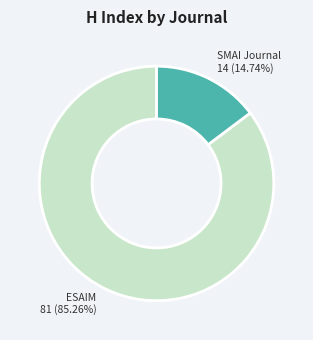

What is the largest slice in the pie chart?

ESAIM 81 (85.26%)